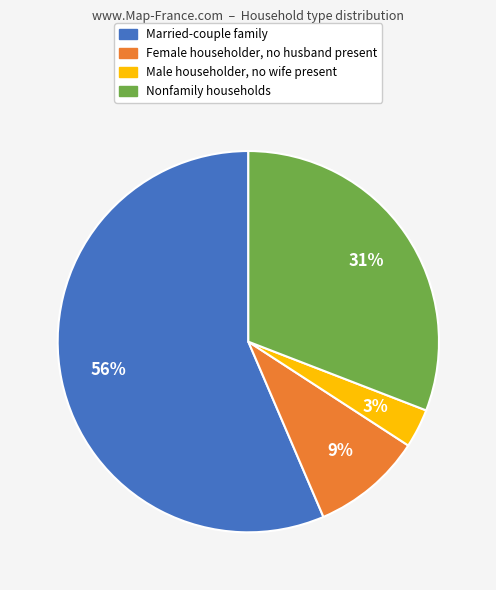

Does Female householder, no husband present account for over 50% of the chart?

No